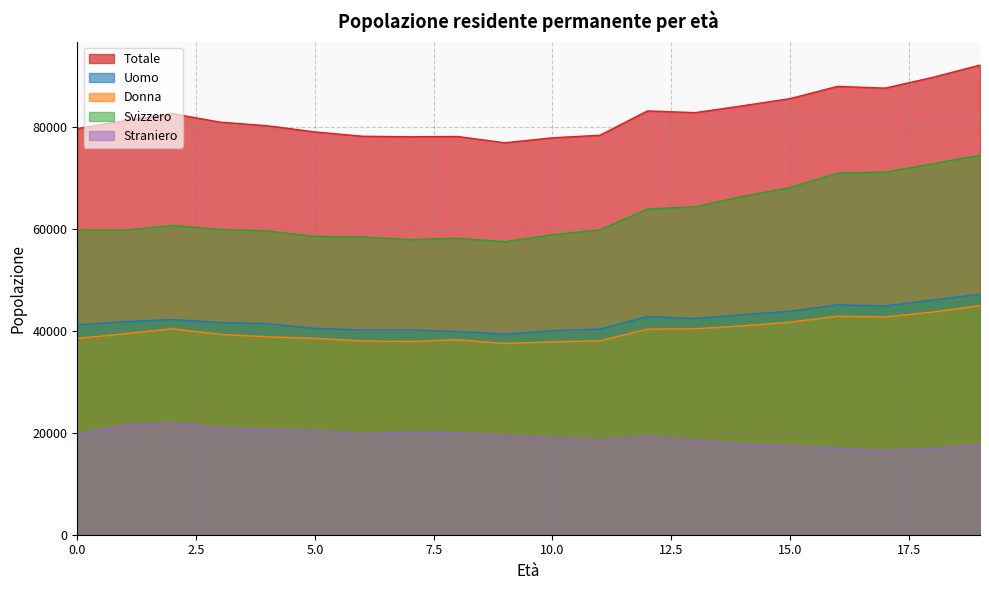

Where is the first local maximum for Donna?

2